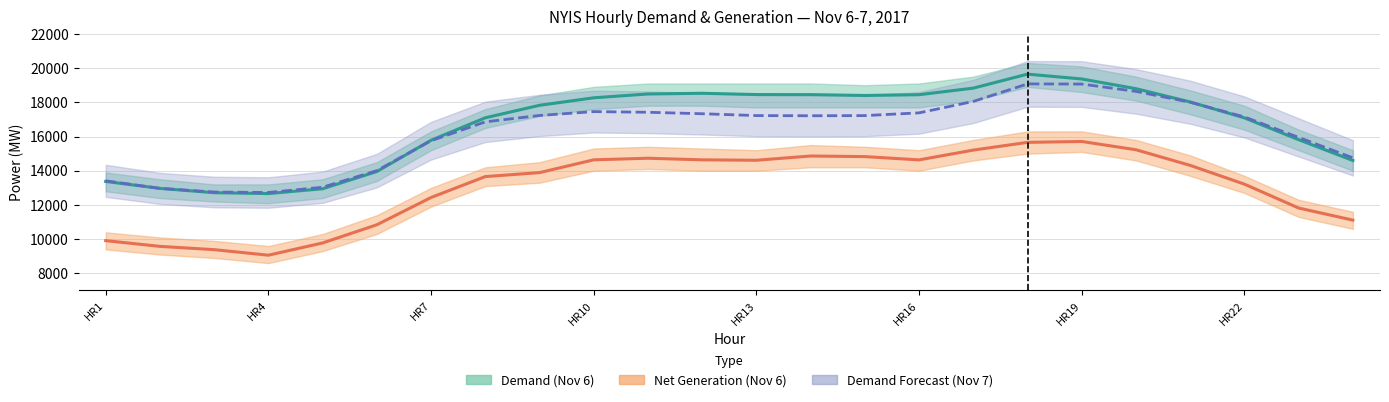

Reading left to right, transcribe all the data shown in this chart.

Demand (Nov 6): HR1=13374	HR2=12968	HR3=12716	HR4=12664	HR5=12946	HR6=13953	HR7=15780	HR8=17094	HR9=17824	HR10=18263	HR11=18486	HR12=18527	HR13=18452	HR14=18448	HR15=18399	HR16=18444	HR17=18829	HR18=19646	HR19=19363	HR20=18796	HR21=18018	HR22=17090	HR23=15814	HR24=14598
Net Generation (Nov 6): HR1=9913	HR2=9578	HR3=9386	HR4=9062	HR5=9777	HR6=10840	HR7=12435	HR8=13657	HR9=13889	HR10=14637	HR11=14730	HR12=14636	HR13=14612	HR14=14860	HR15=14825	HR16=14634	HR17=15206	HR18=15658	HR19=15709	HR20=15226	HR21=14312	HR22=13215	HR23=11819	HR24=11112
Demand Forecast (Nov 7): HR1=13410	HR2=12968	HR3=12755	HR4=12726	HR5=13035	HR6=14005	HR7=15753	HR8=16857	HR9=17230	HR10=17456	HR11=17417	HR12=17331	HR13=17223	HR14=17213	HR15=17222	HR16=17383	HR17=18050	HR18=19075	HR19=19066	HR20=18637	HR21=18004	HR22=17143	HR23=15946	HR24=14752